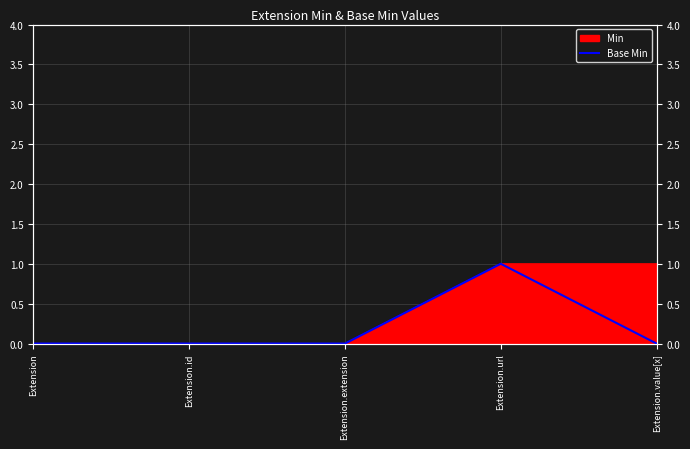

Where is the data nearest to the value 0?

Extension